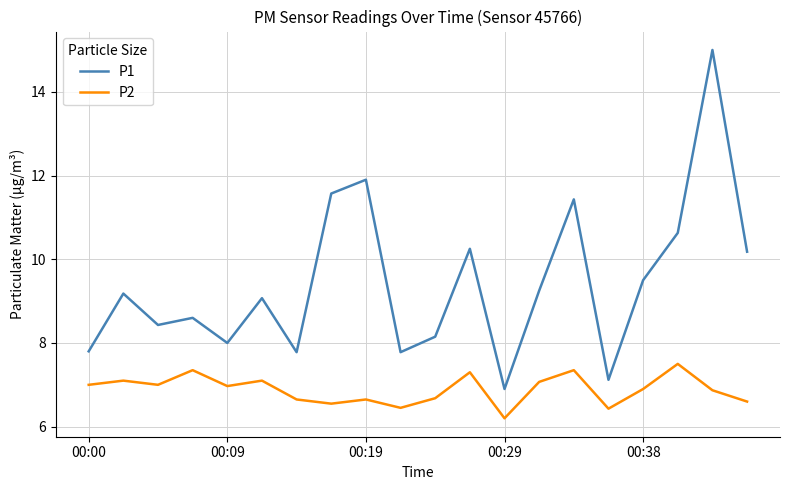

What is the greatest value displayed?

15.0